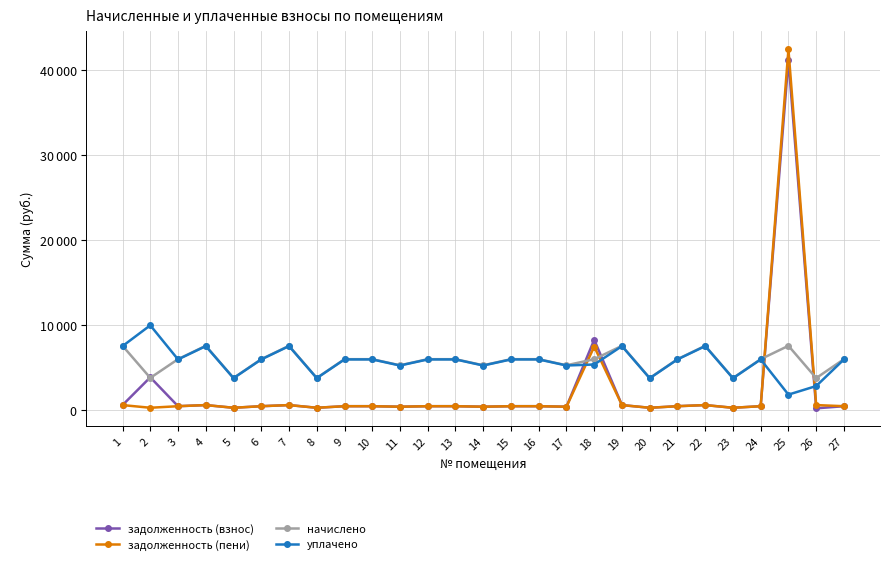

Which label corresponds to the smallest value in the chart?

26